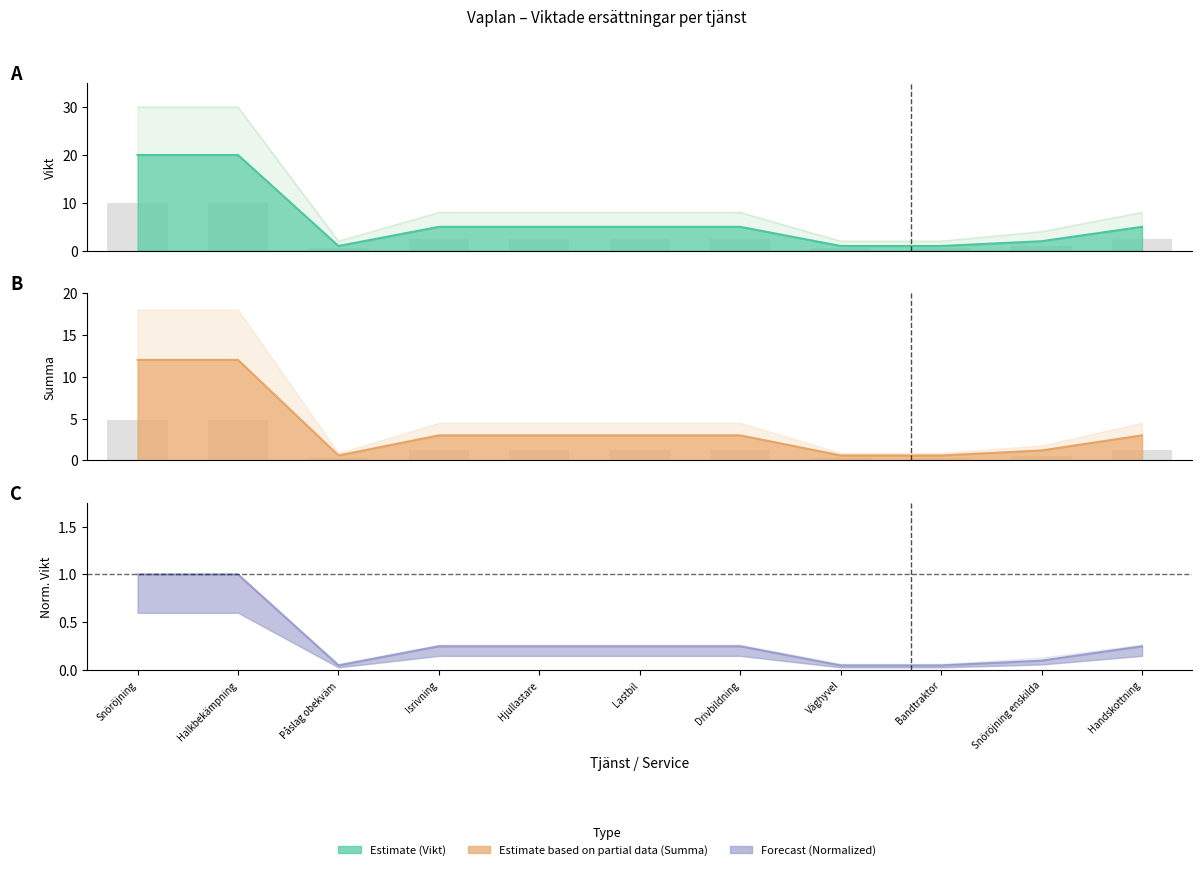

What is the total value across all series at Hjullastare?

8.2